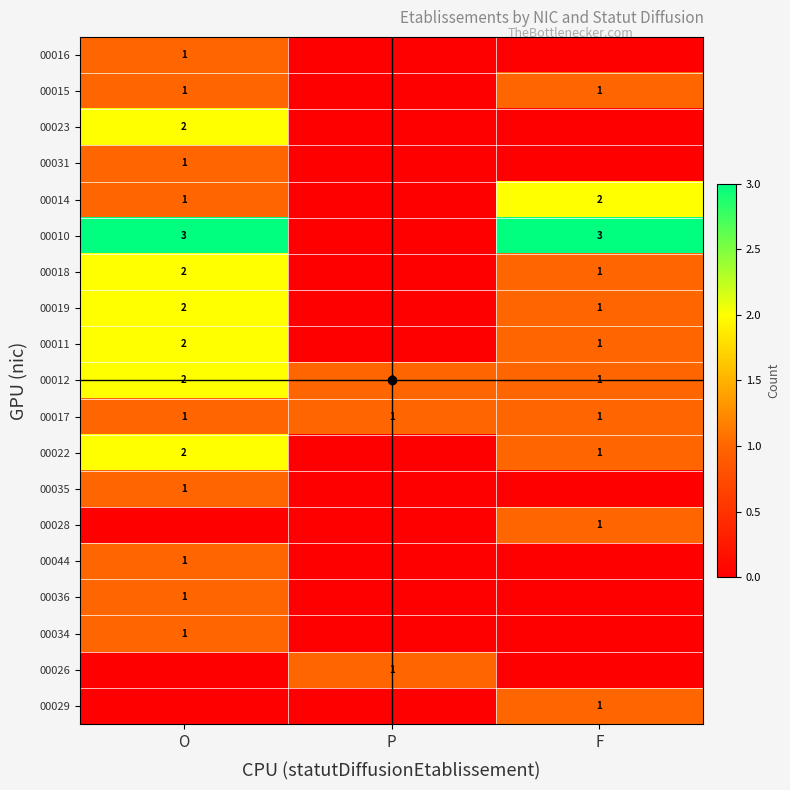

Is the value of 00017 at F greater than the value of 00019 at O?

No